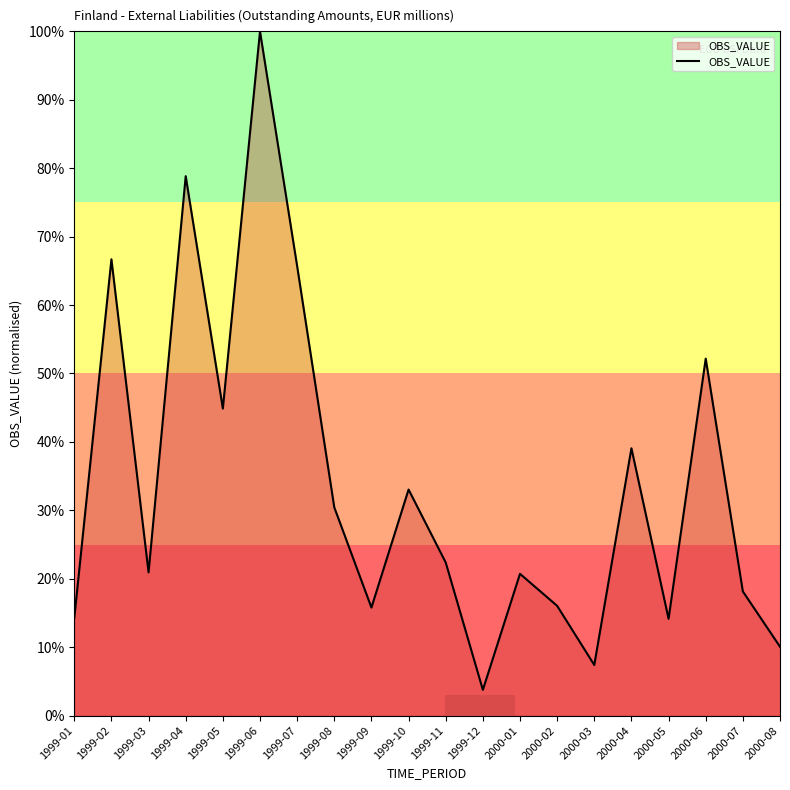

What is the change in value from 1999-07 to 2000-02?

-49.7